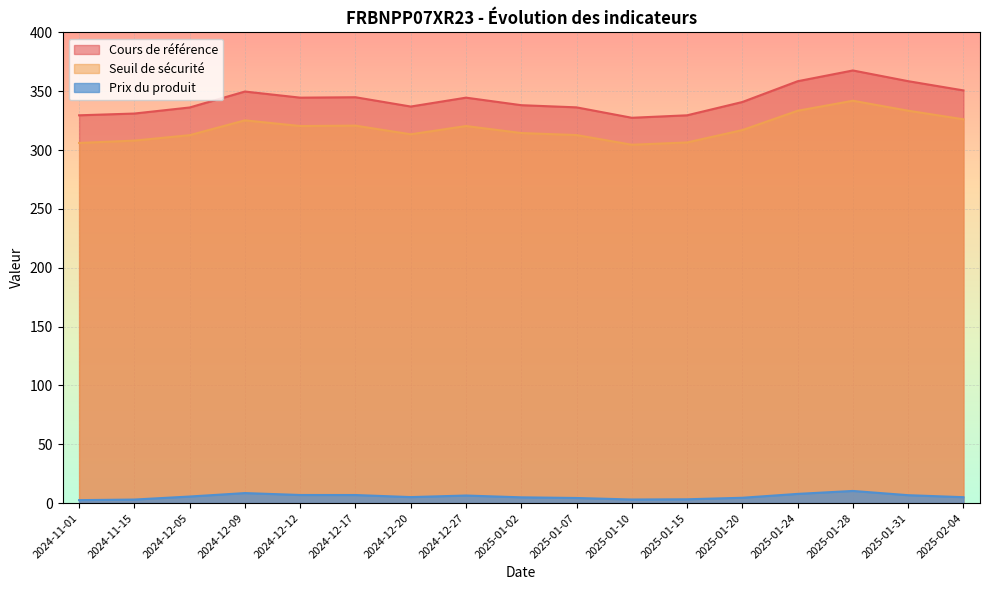

Rank the series by their maximum value, from highest to lowest.

Cours de référence, Seuil de sécurité, Prix du produit